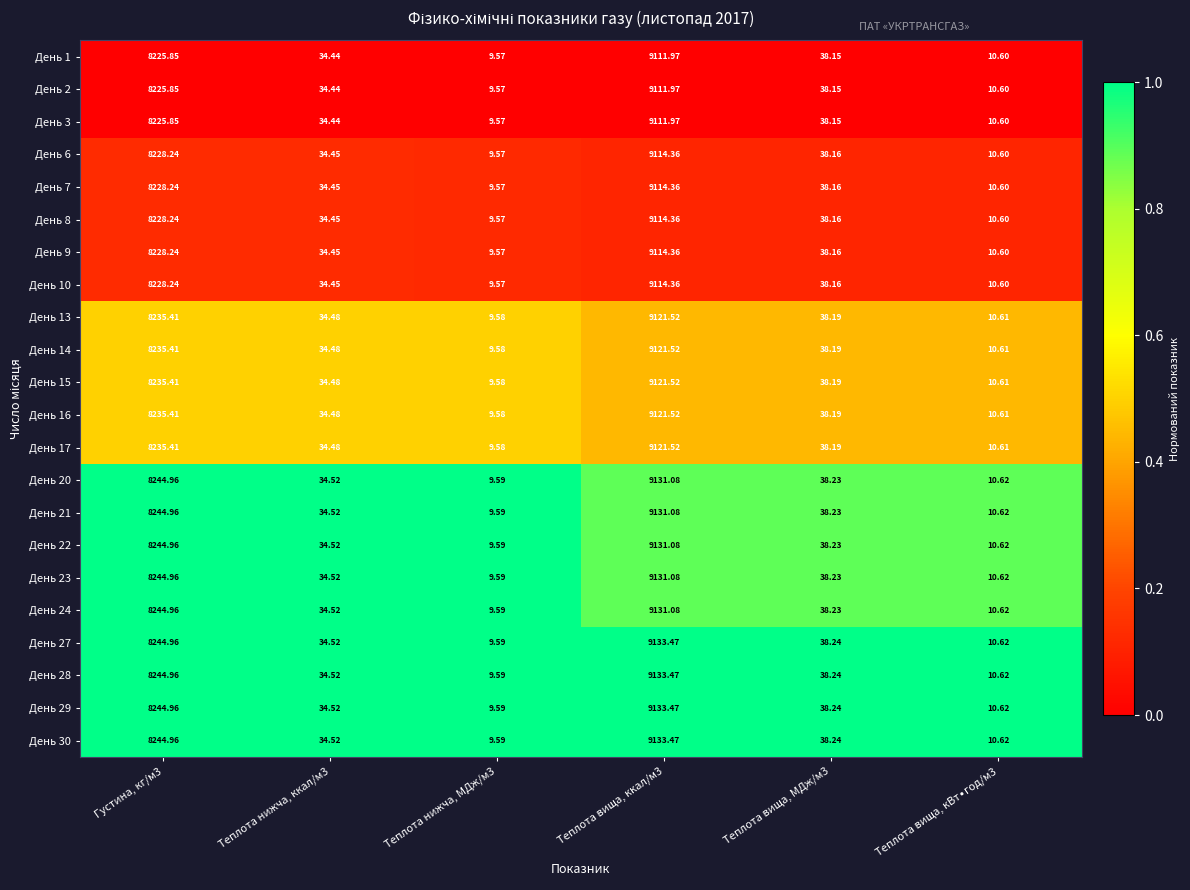

At which category is the sum across all series the highest?

Теплота вища, ккал/м3